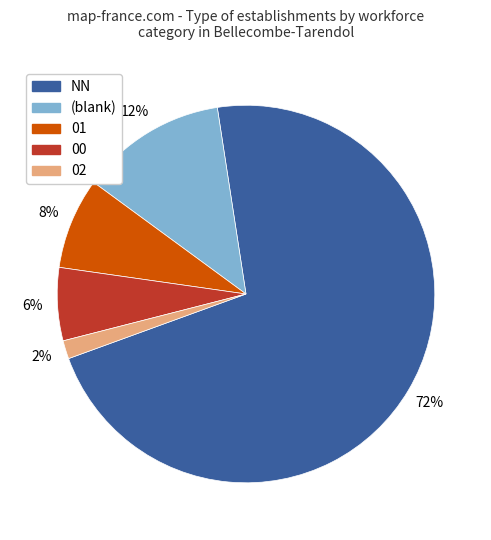

To the nearest percent, what is the difference between the largest and smallest slice percentages?

70%